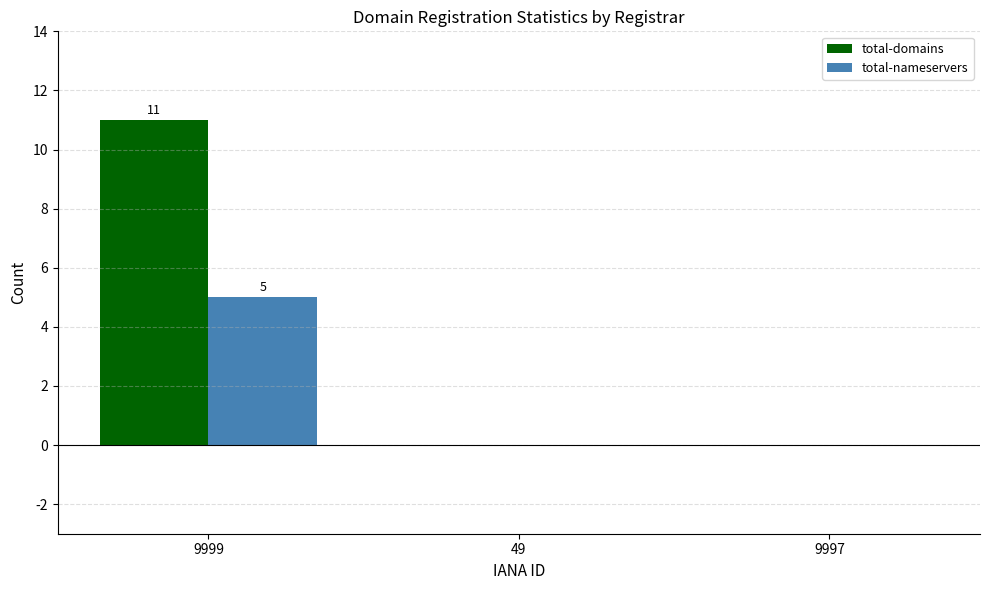

The value of total-domains at 9997 is 0. True or false?

True